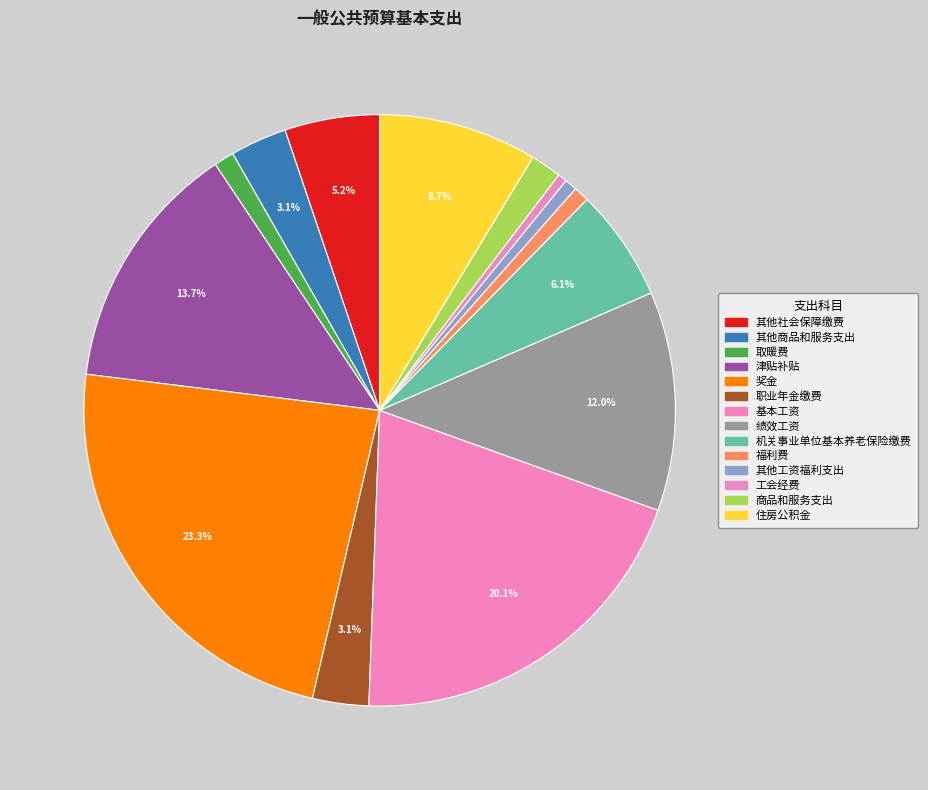

To the nearest percent, what is the combined percentage of 福利费 and 绩效工资?

13%